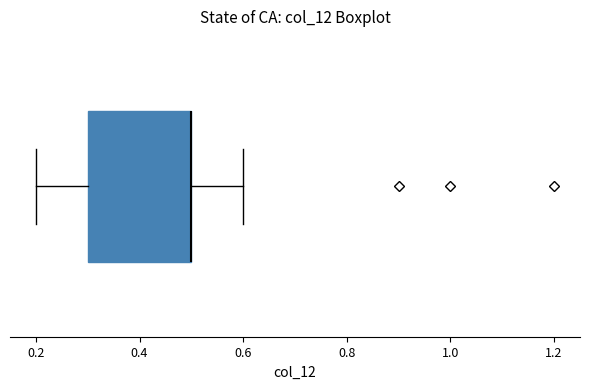

Transcribe this box plot: give where the median line is, the range the box spans, and where the two whiskers end, as read against the x-axis. The values are not printed on the chart, so give them approximately, as read against the axis.

median 0.5 (drawn on the box's right edge), box 0.3 to 0.5, whiskers 0.2 to 0.6